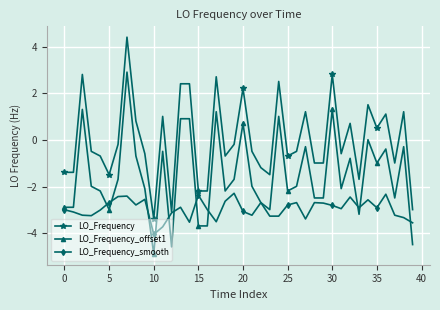

What is the difference between the maximum and minimum values in the LO_Frequency_smooth series?

1.8